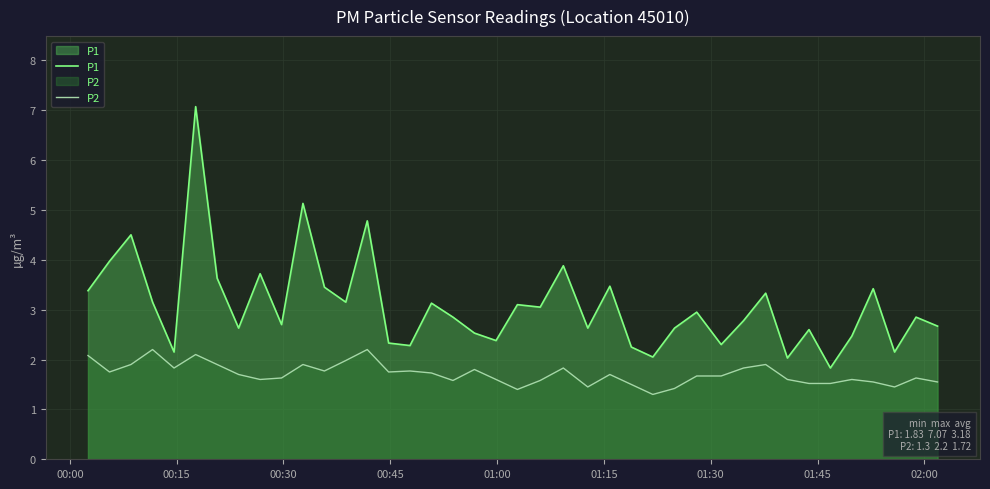

True or false: P1 and P2 cross at least once.

False